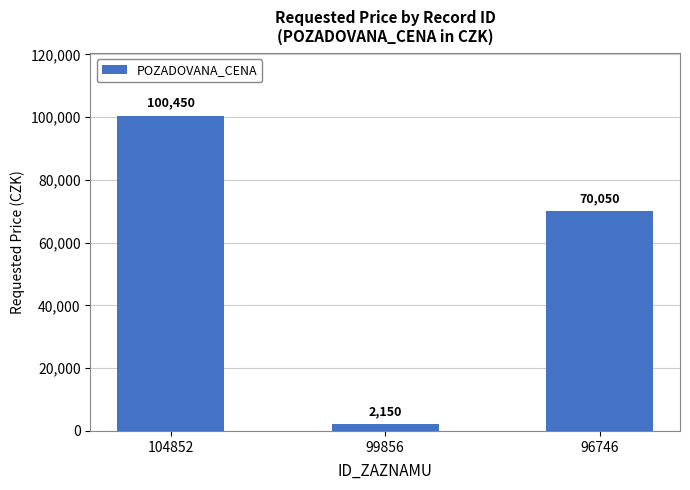

List the labels in order of value, smallest first.

99856, 96746, 104852